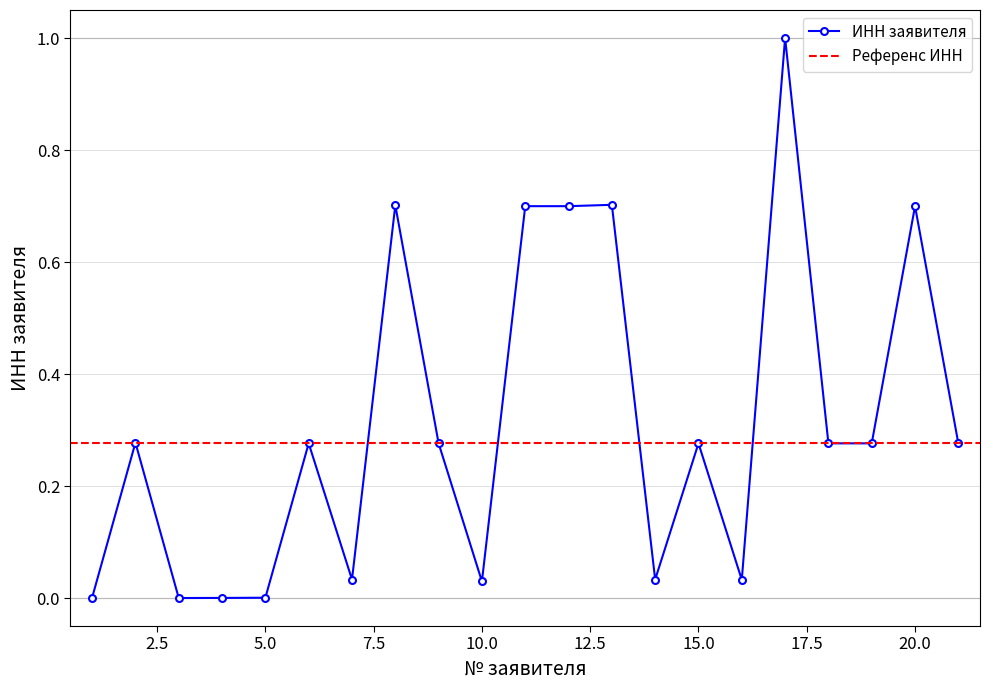

Reading left to right, what are all the values shown in this chart?

0.0	0.3	0.0	0.0	0.0	0.3	0.0	0.7	0.3	0.0	0.7	0.7	0.7	0.0	0.3	0.0	1.0	0.3	0.3	0.7	0.3